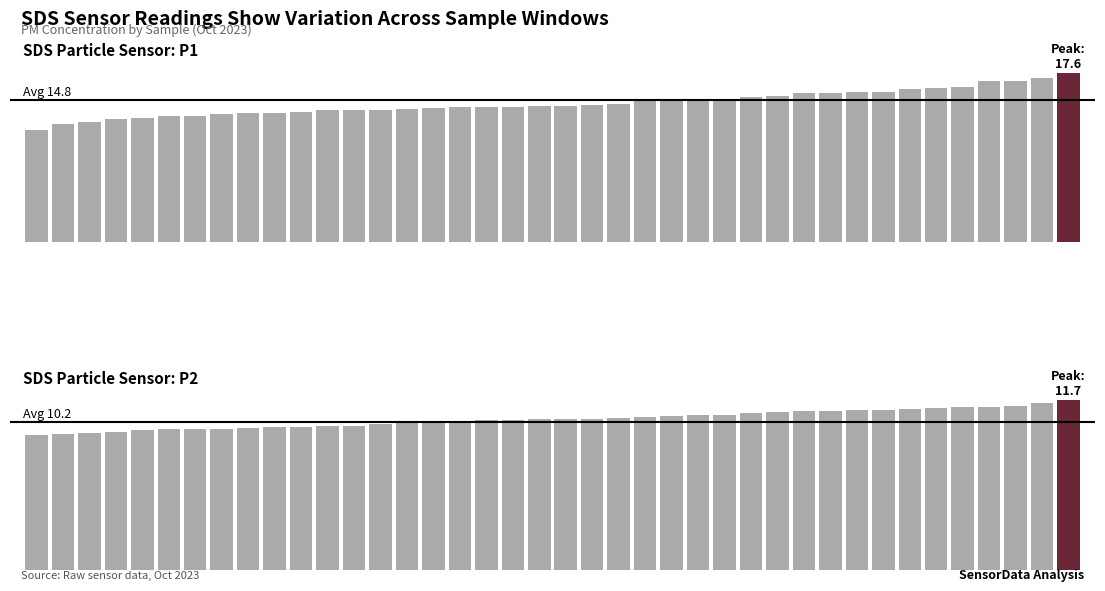

Which series has the widest spread of values?

SDS_P1